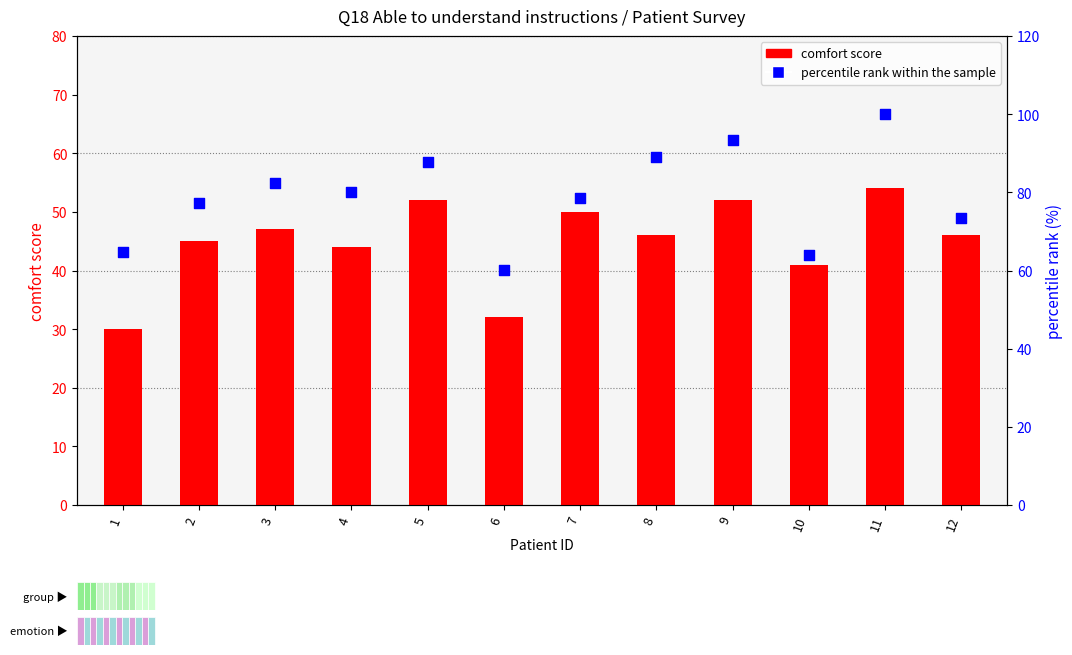

Which series reaches the maximum Y coordinate?

percentile rank within the sample